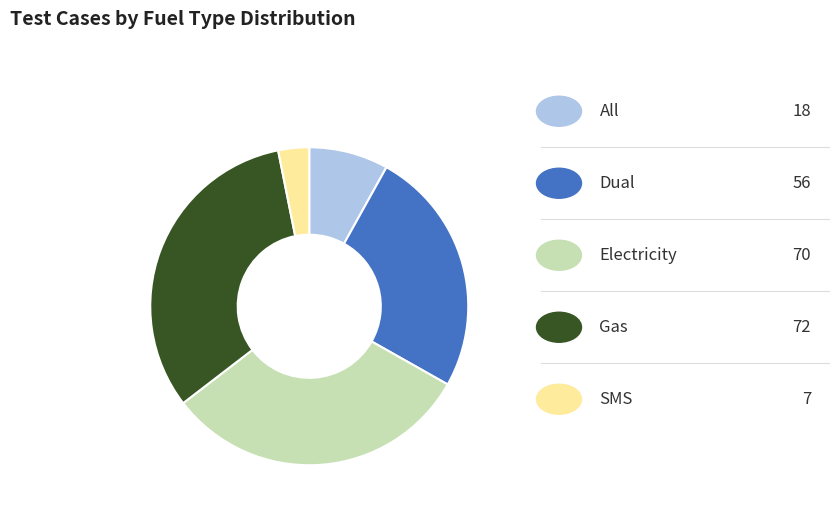

Is there any slice that represents more than half of the pie?

No